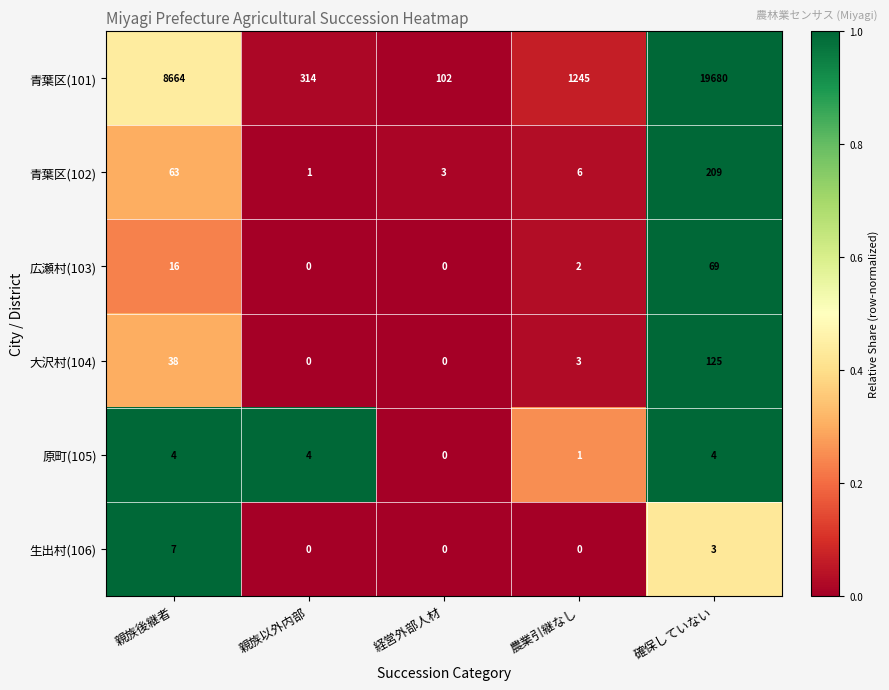

What is the spread (max minus min) of values at 親族後継者?

8660